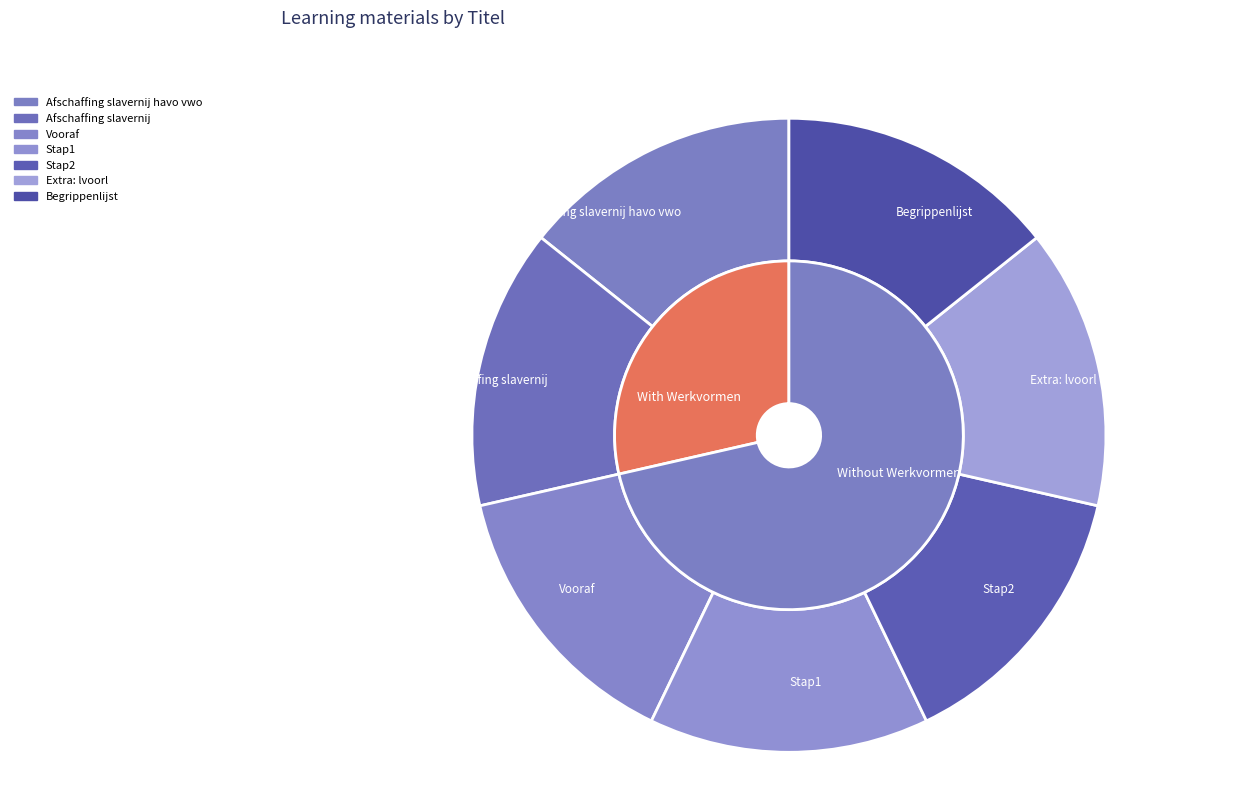

Which slice is the smallest?

Afschaffing slavernij havo vwo